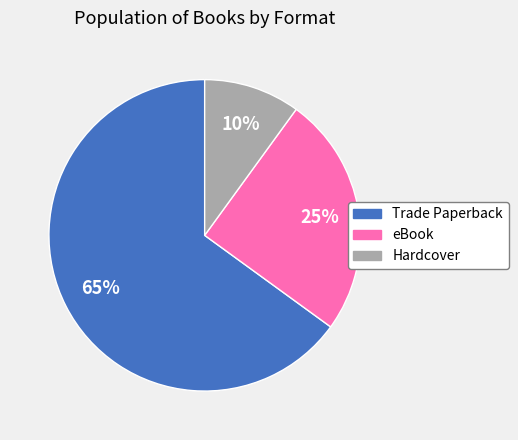

To the nearest percent, what portion does eBook represent?

25%